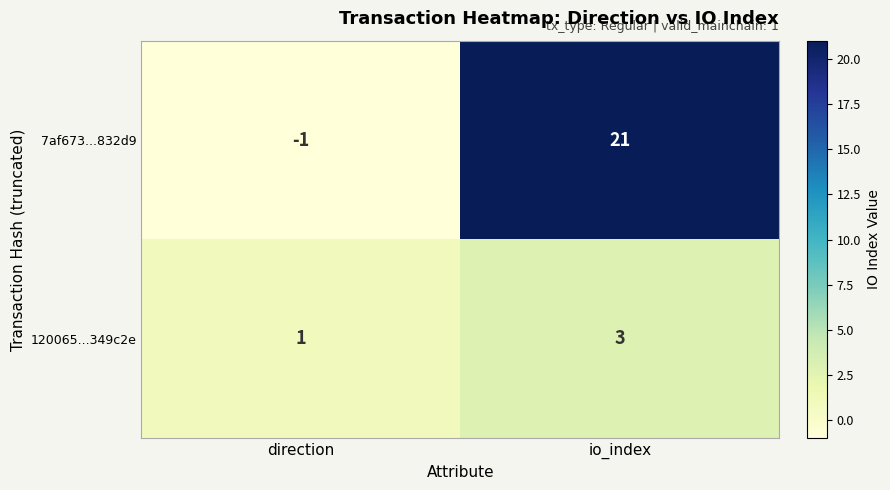

Rank the series by their average value, from lowest to highest.

120065...349c2e, 7af673...832d9